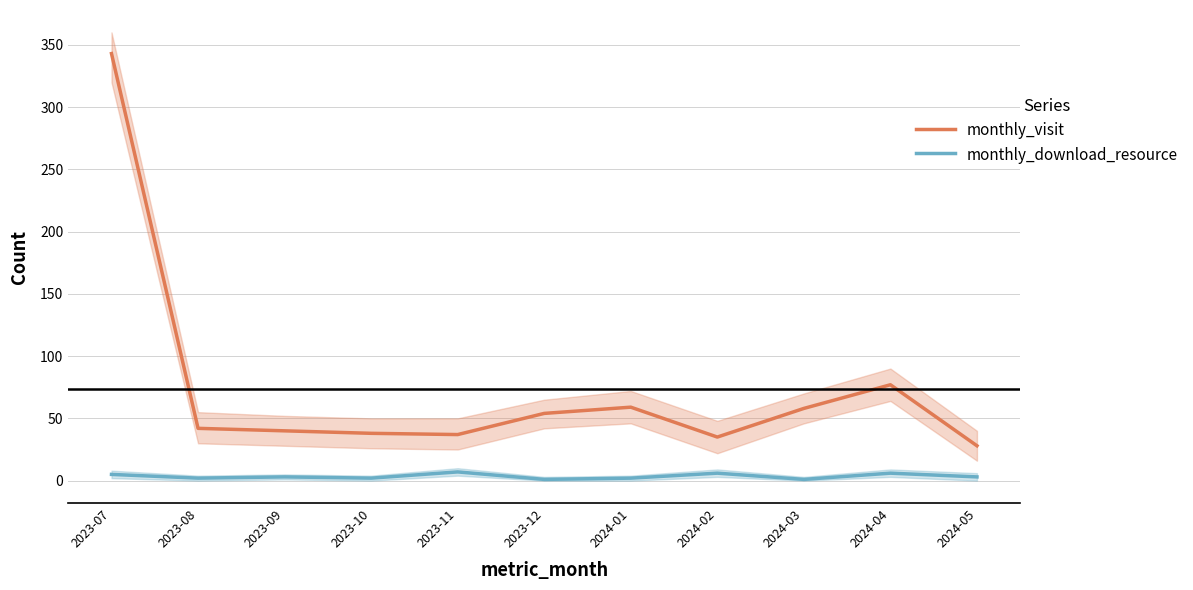

Is this an area chart (filled region under the line)?

No